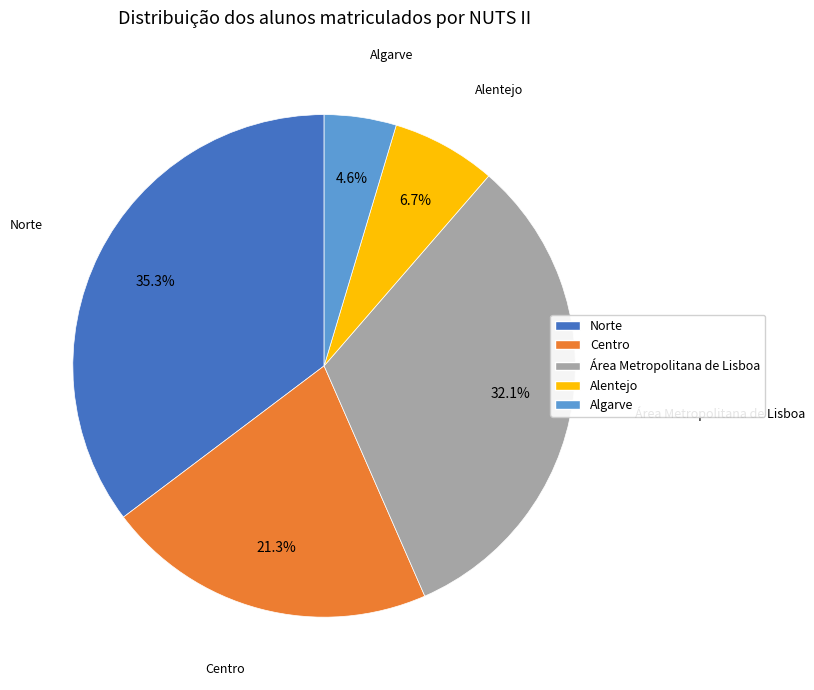

To the nearest percent, what is the difference between the Centro and Norte slice percentages?

14%